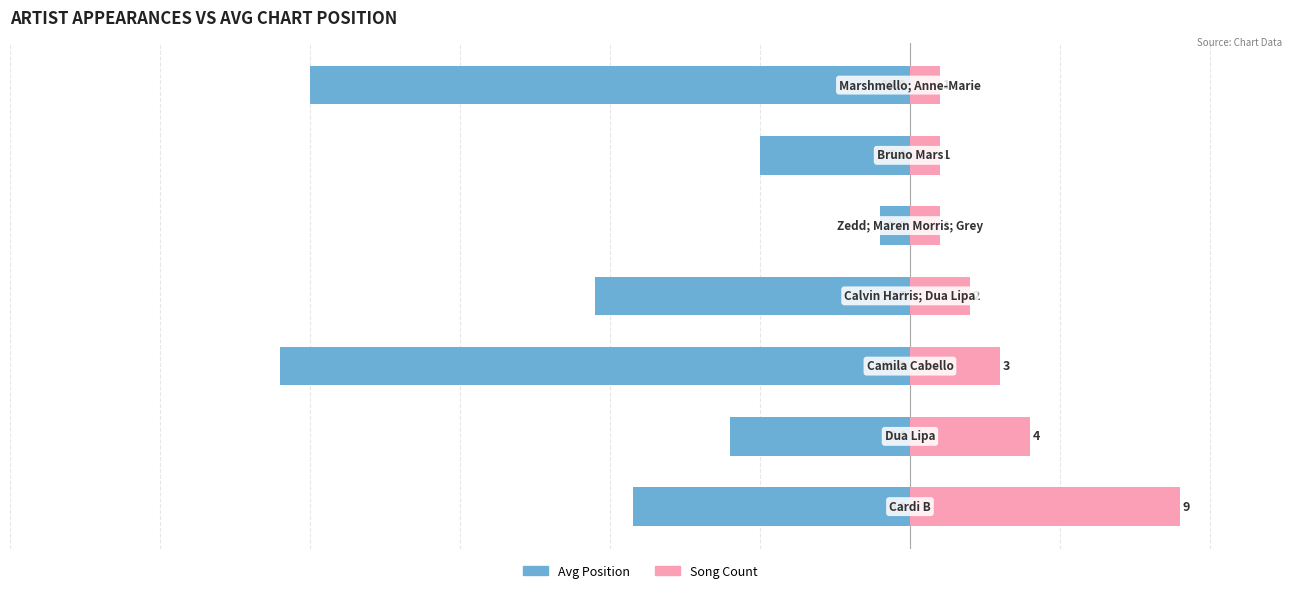

How many Song Count values are between 1 and 4?

6